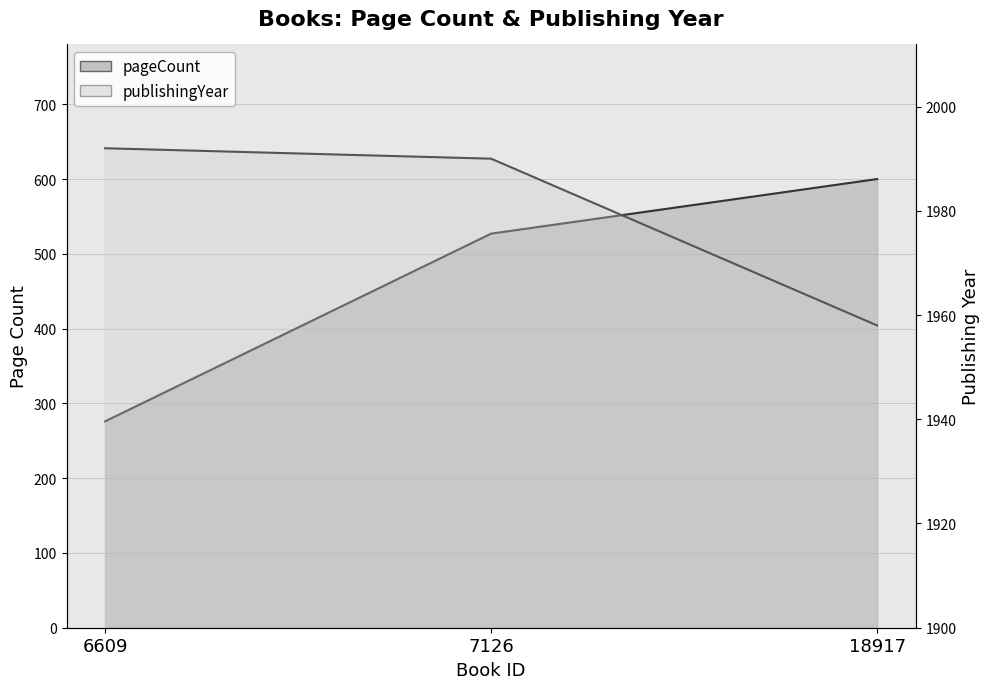

Rank the series by their average value, from lowest to highest.

pageCount, publishingYear